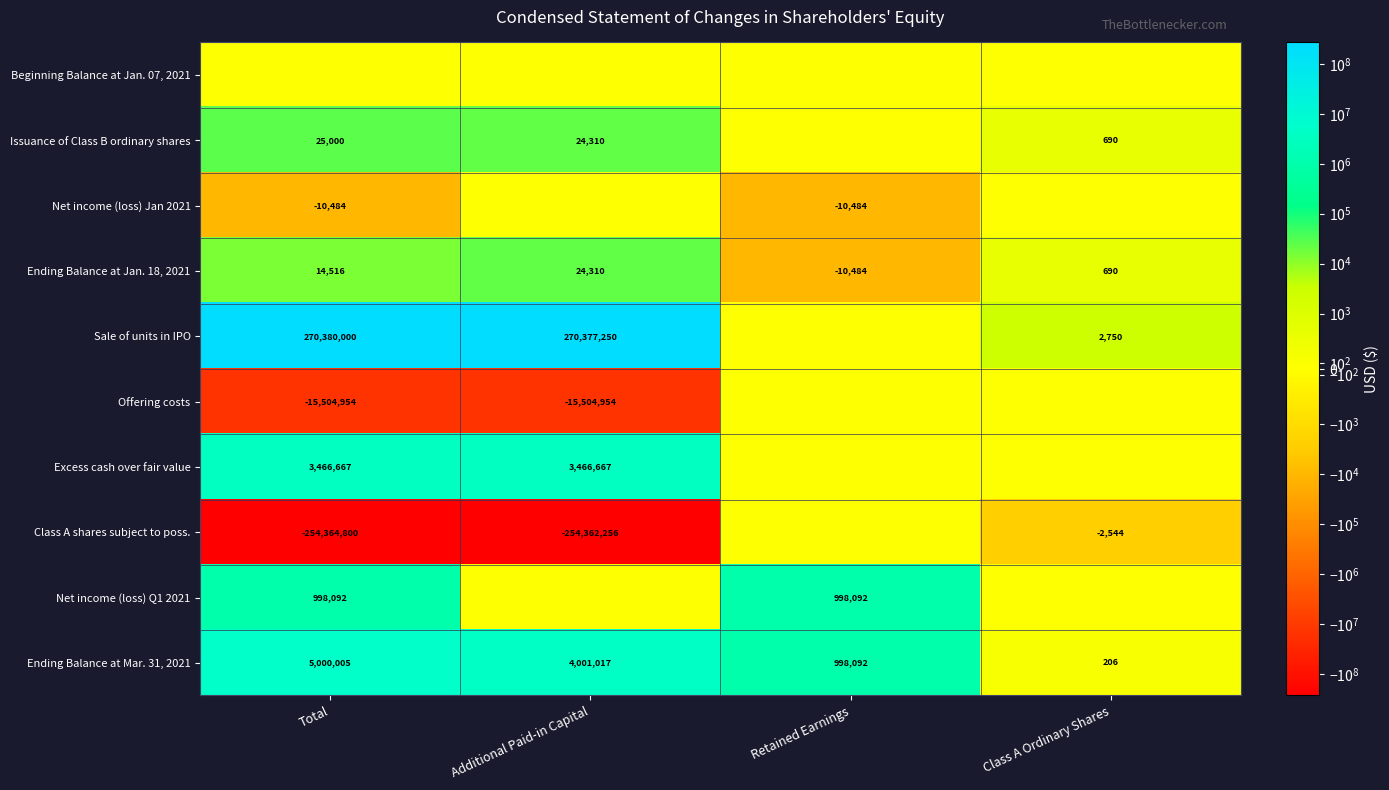

What is the difference between the maximum and minimum values in the Ending Balance at Mar. 31, 2021 series?

4999799